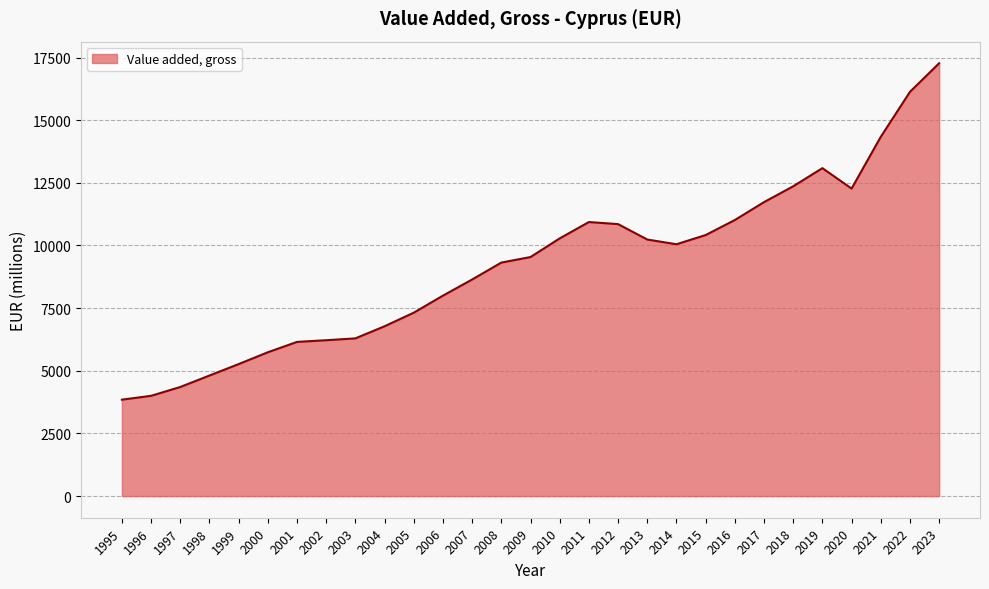

Which label corresponds to the smallest value in the chart?

1995